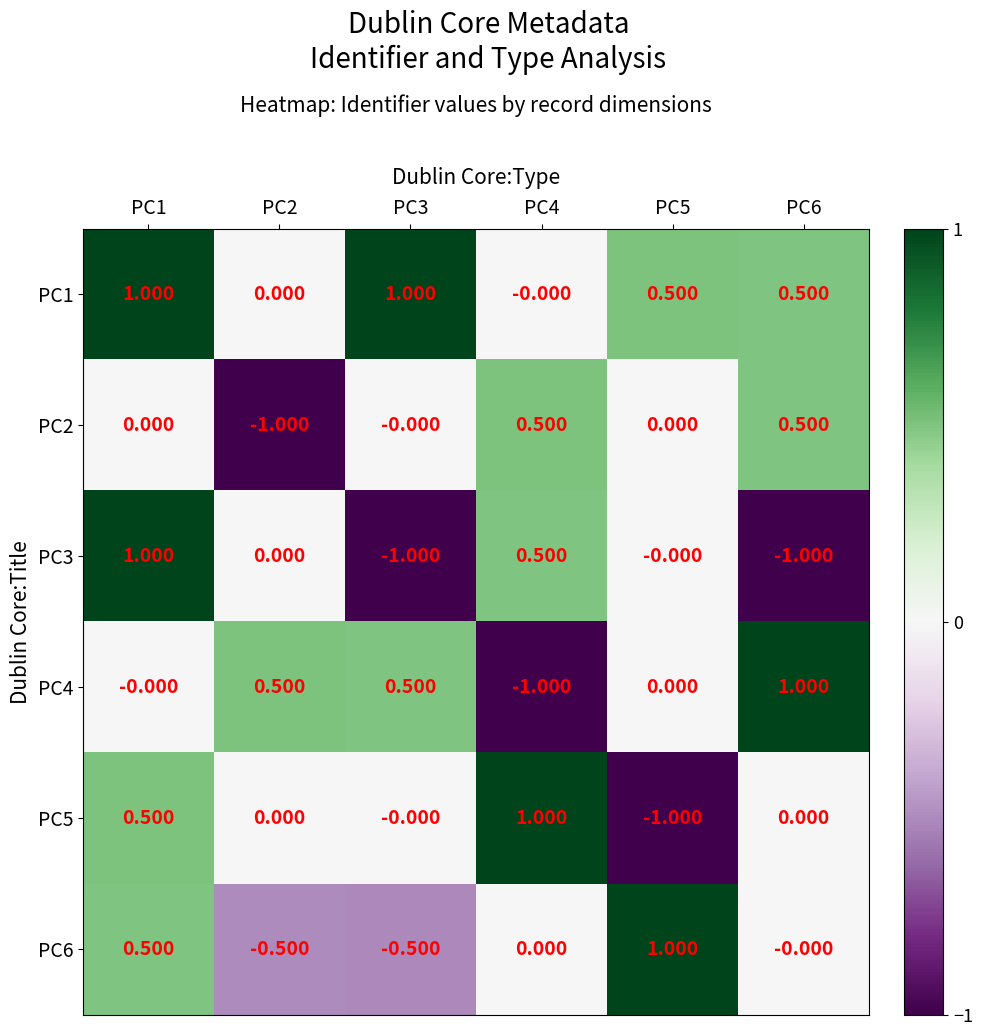

Is the value of PC4 at PC5 greater than the value of PC5 at PC4?

No